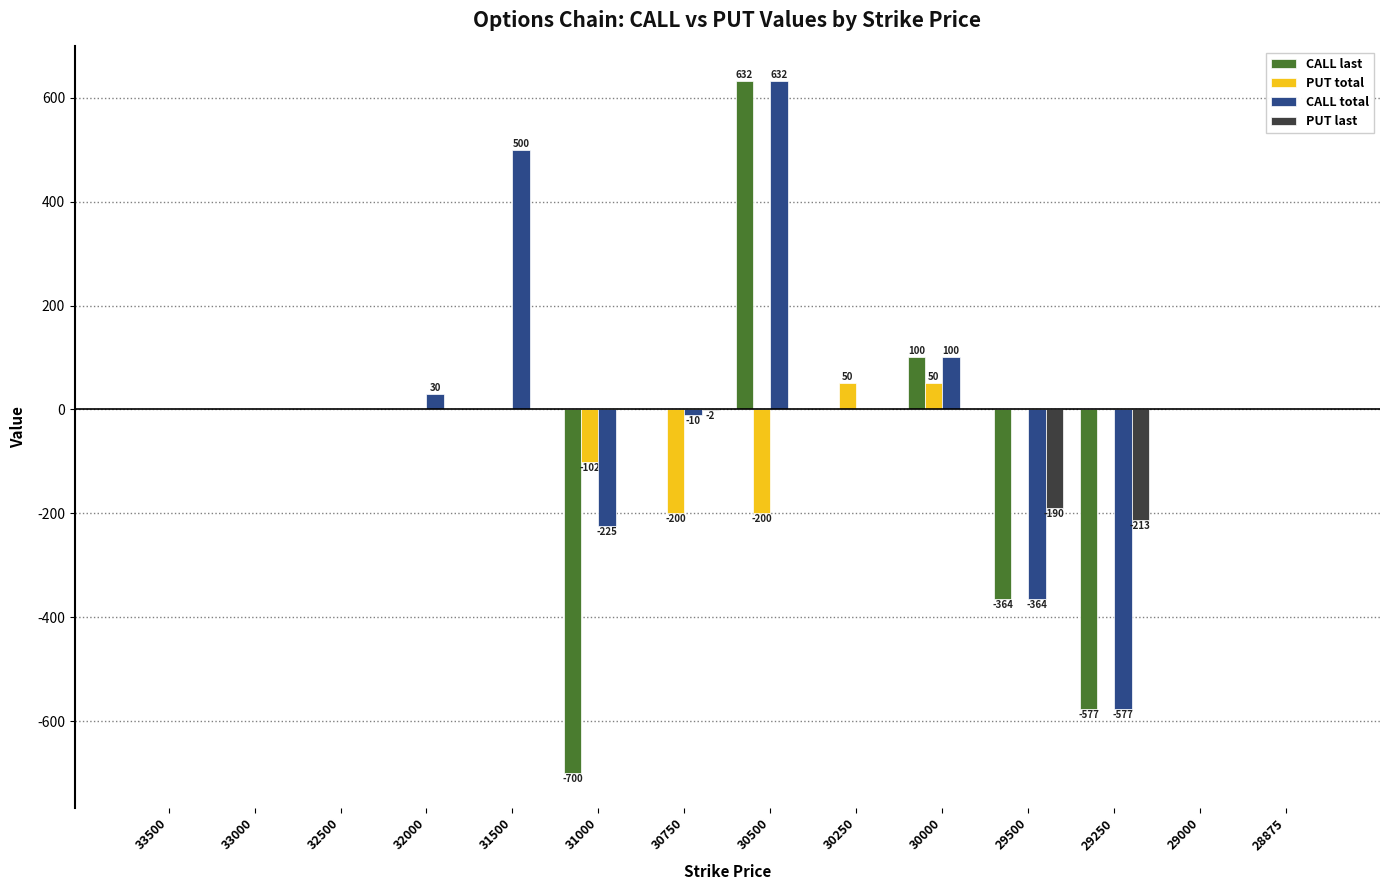

The value of CALL last at 28875 is -445. True or false?

False